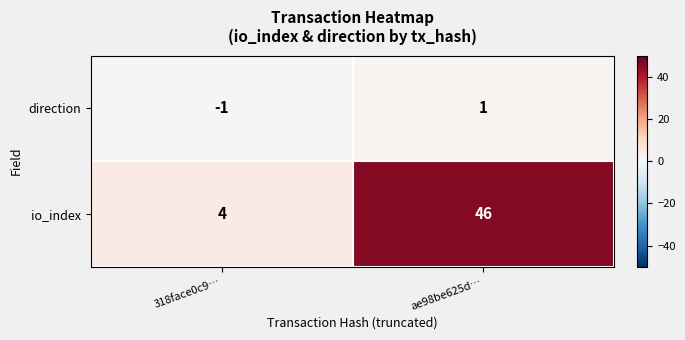

What is the minimum value shown in the chart?

-1